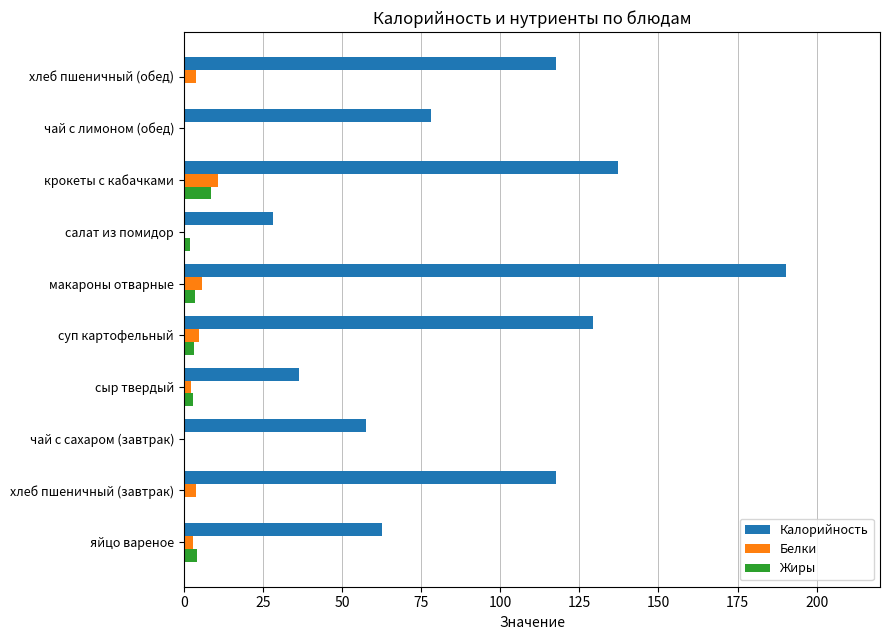

The value of Калорийность at хлеб пшеничный (обед) is 73.4. True or false?

False